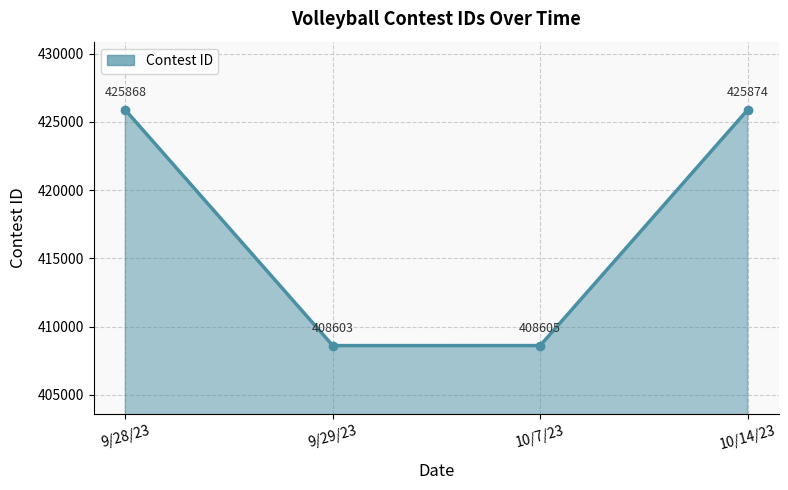

The value at 10/14/23 is 425874. True or false?

True